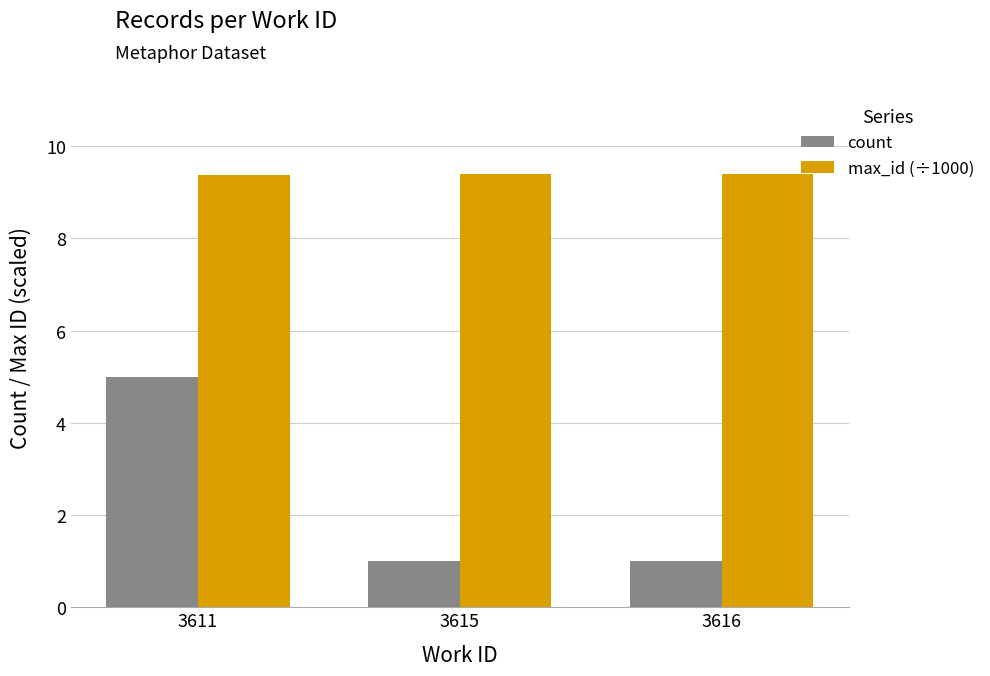

Rank the series by their maximum value, from highest to lowest.

max_id (÷1000), count